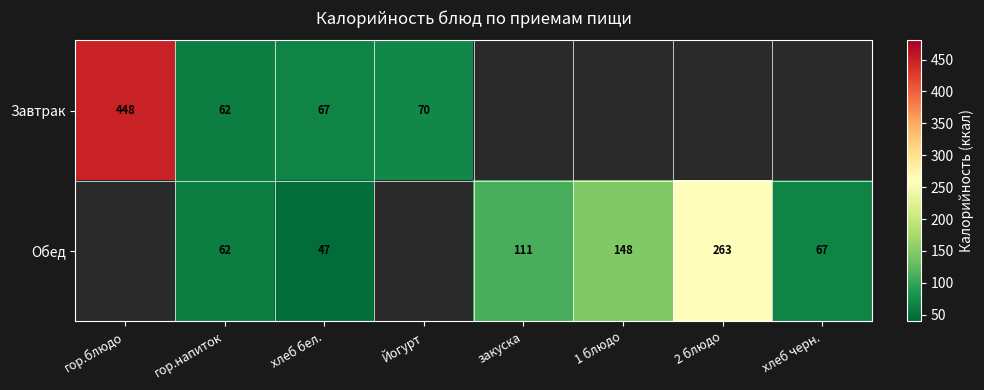

Between 2 блюдо and гор.блюдо, which is larger?

гор.блюдо